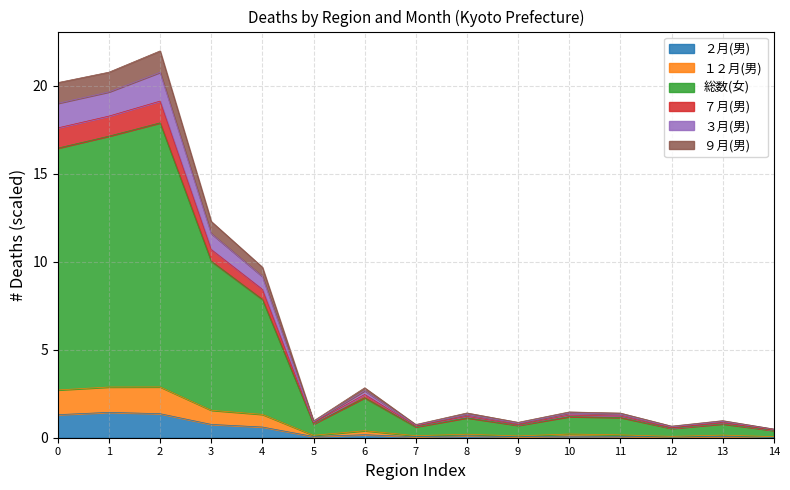

What is the average value of the ２月(男) series?

0.4